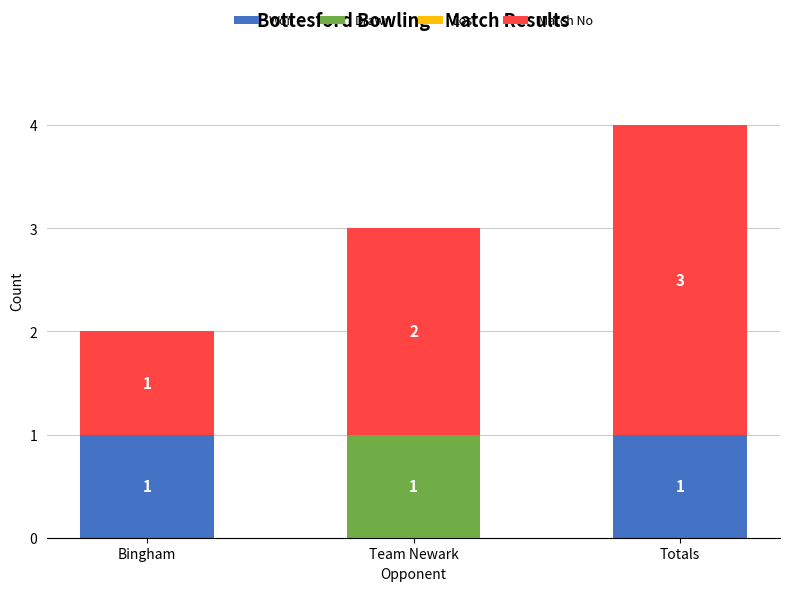

What is the sum of all Won values?

2